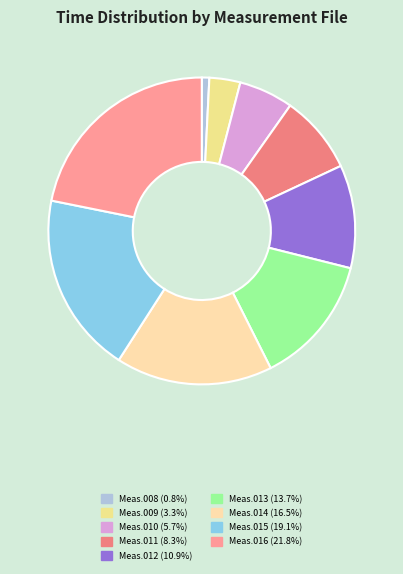

How many segments does this pie chart have?

9